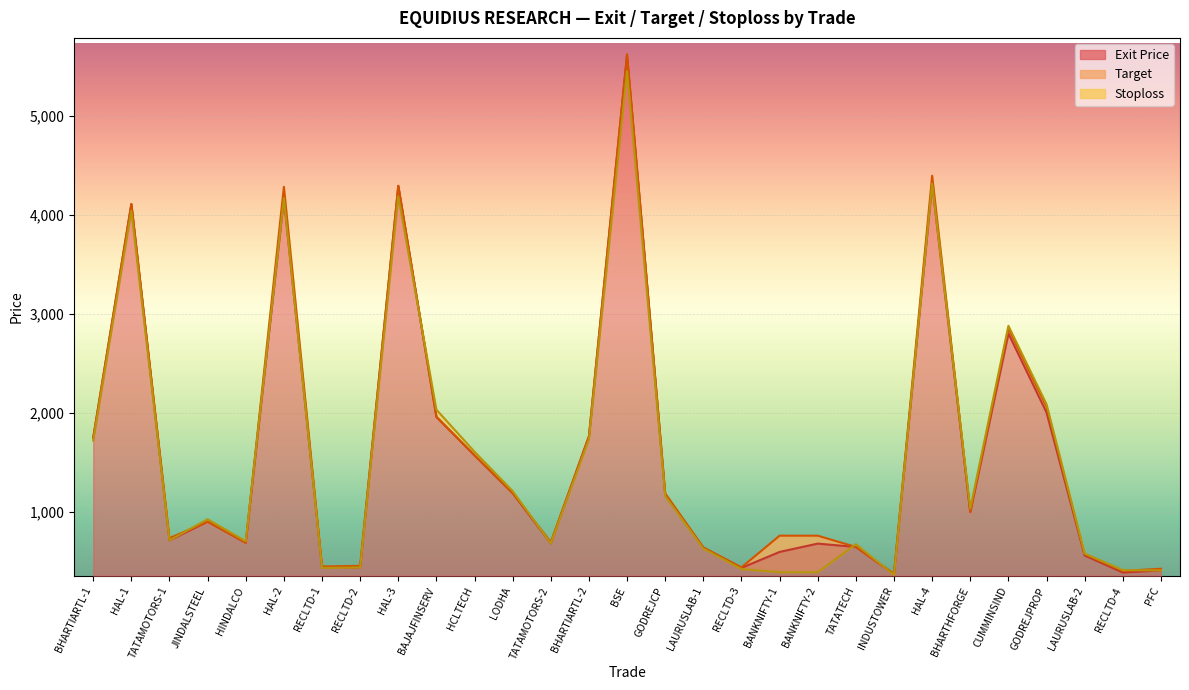

What value does the Stoploss series have at BANKNIFTY-1?

387.0